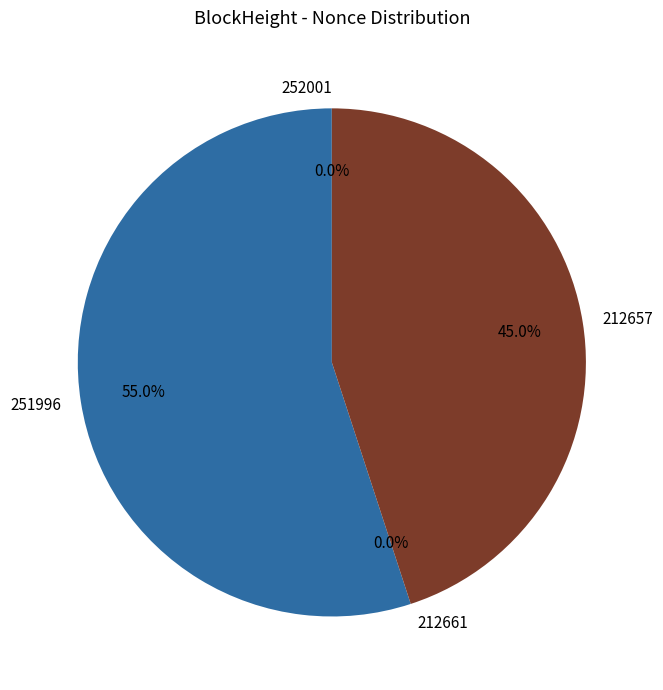

True or false: 252001 accounts for 0% of the total.

True